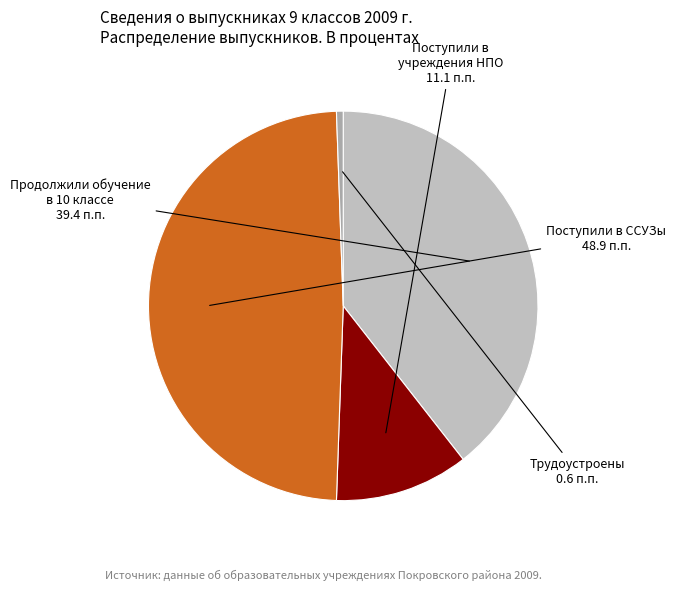

Rank the categories by value from lowest to highest.

Трудоустроены, Поступили в учреждения НПО, Продолжили обучение в 10 классе, Поступили в ССУЗы